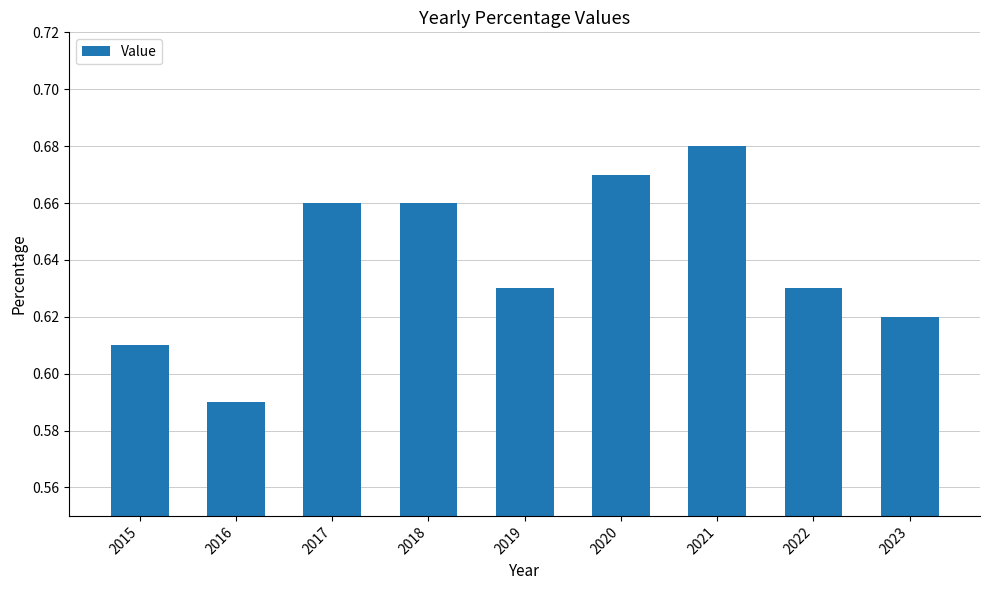

How many bars are there in total?

9